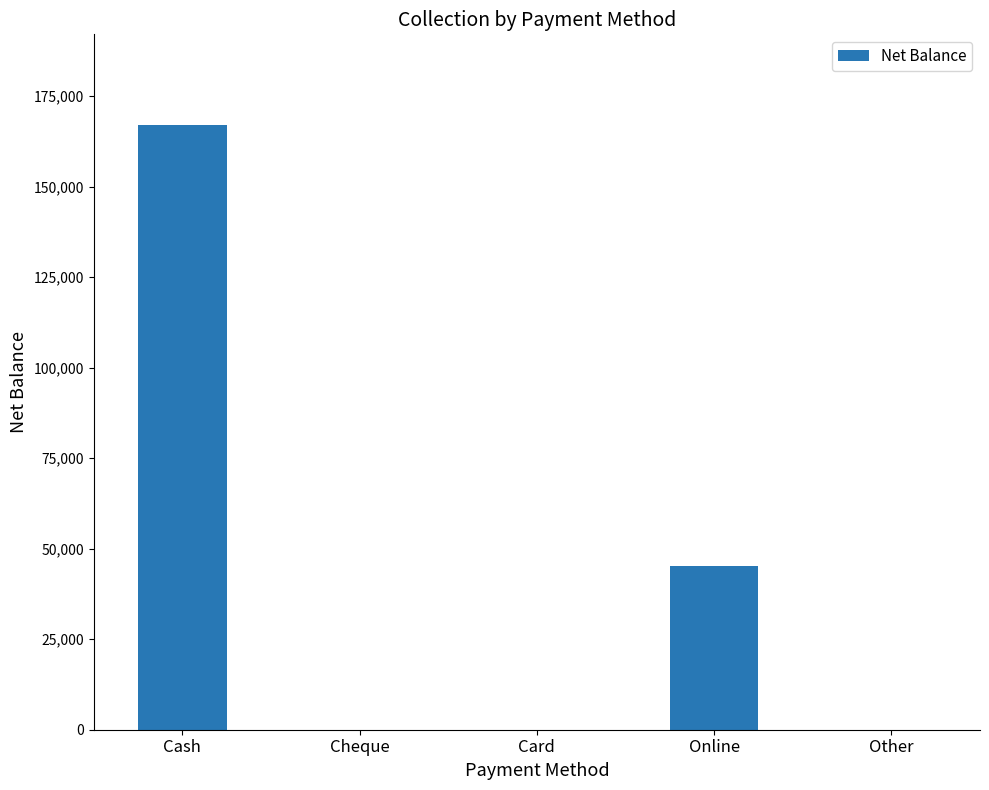

How many series are shown in this chart?

1